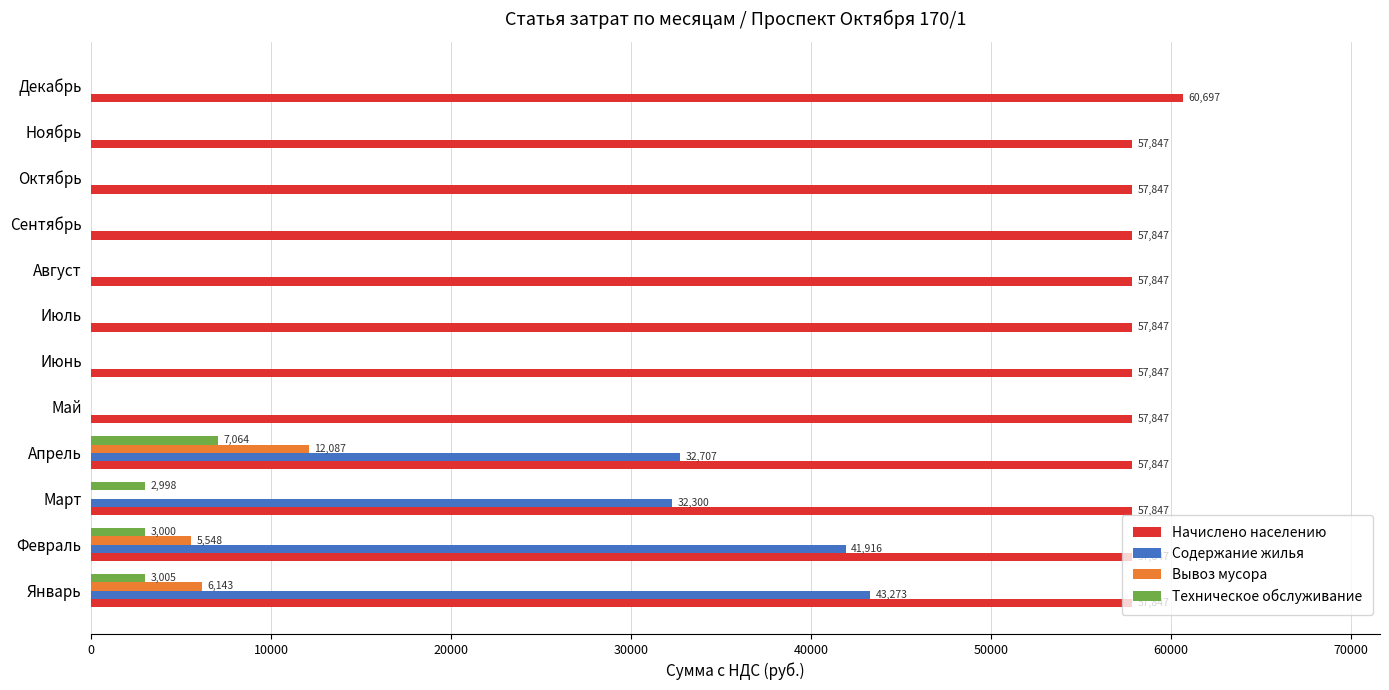

What is the total value across all series at Январь?

110267.4